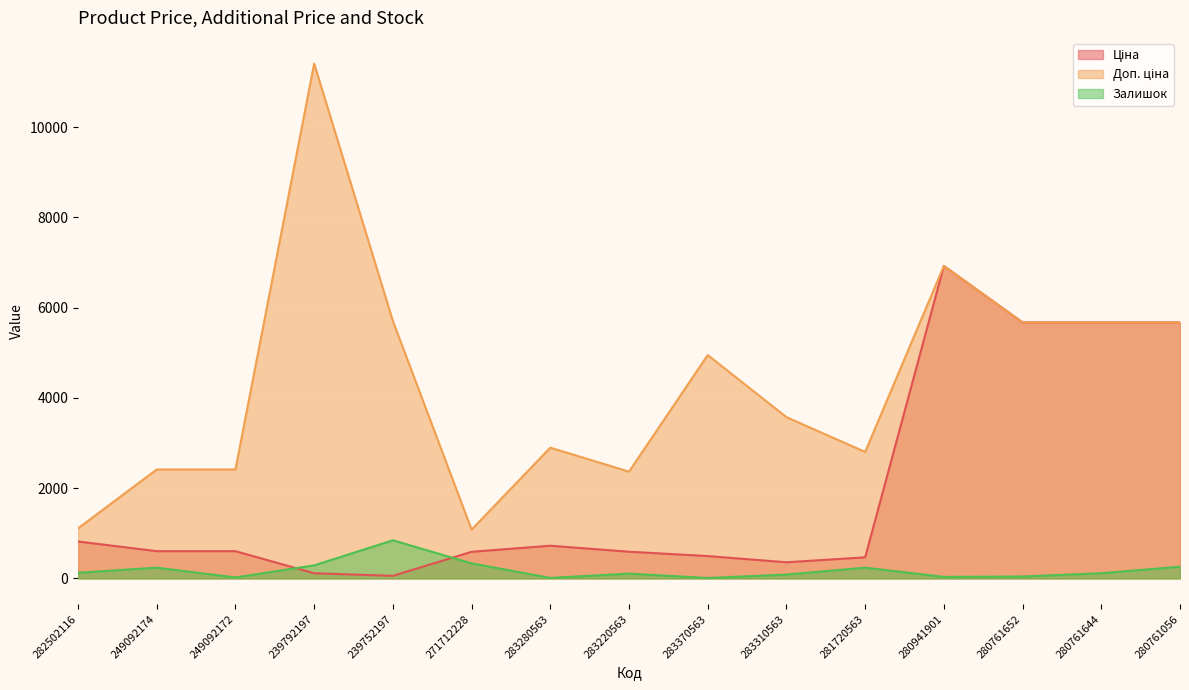

How many times do Ціна and Залишок cross each other?

2